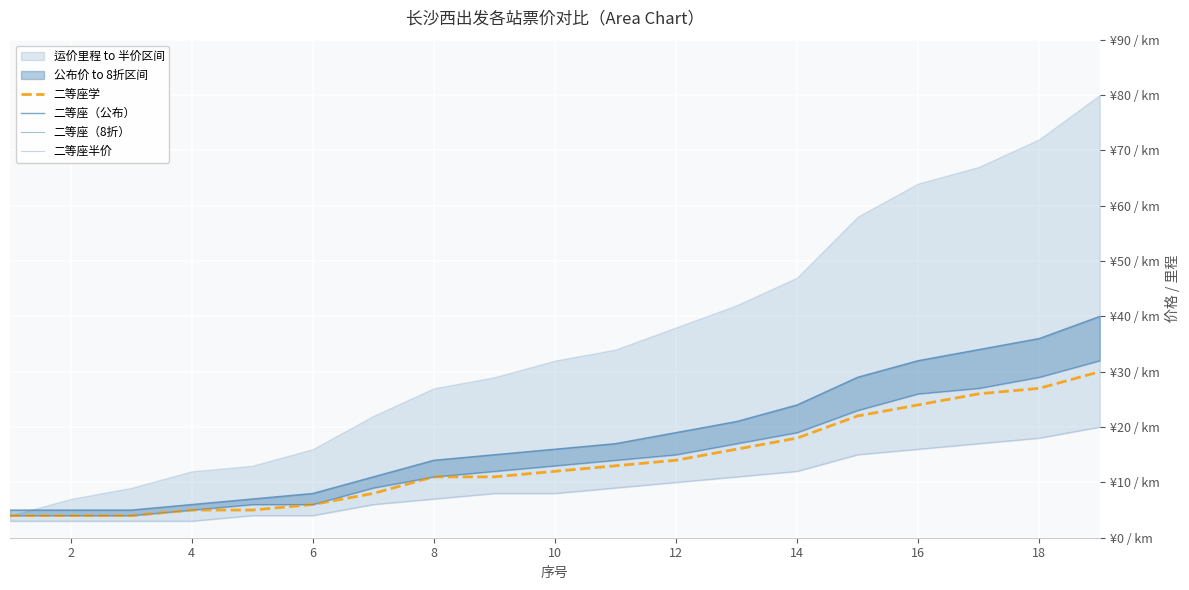

Is it true that 二等座学 equals 25 at 14?

False